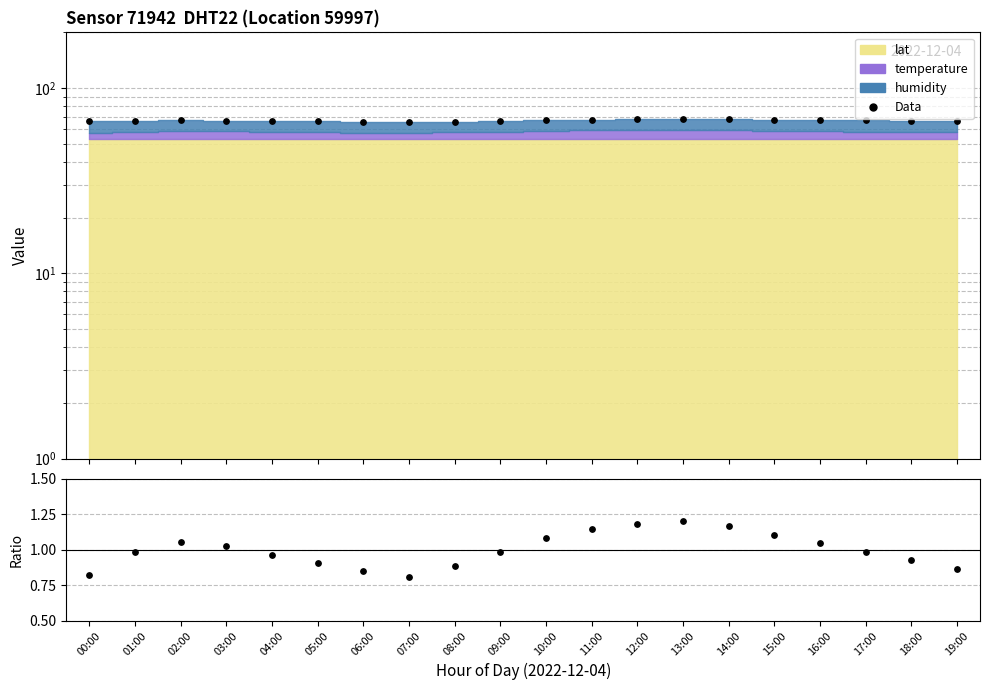

At which category is the sum across all series the highest?

13:00